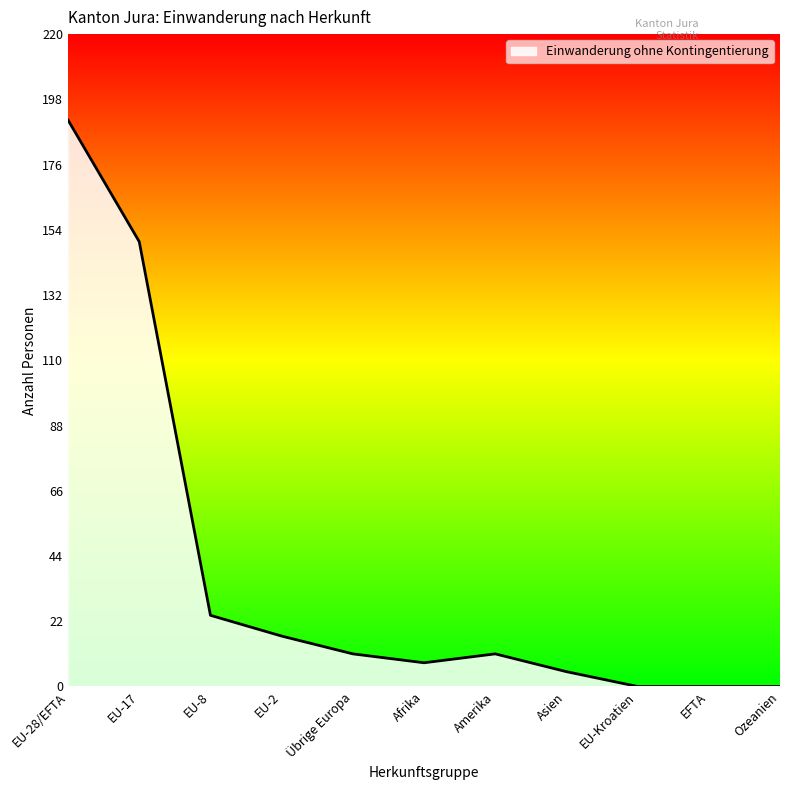

What is the sum of the values at EU-17 and Übrige Europa?

161